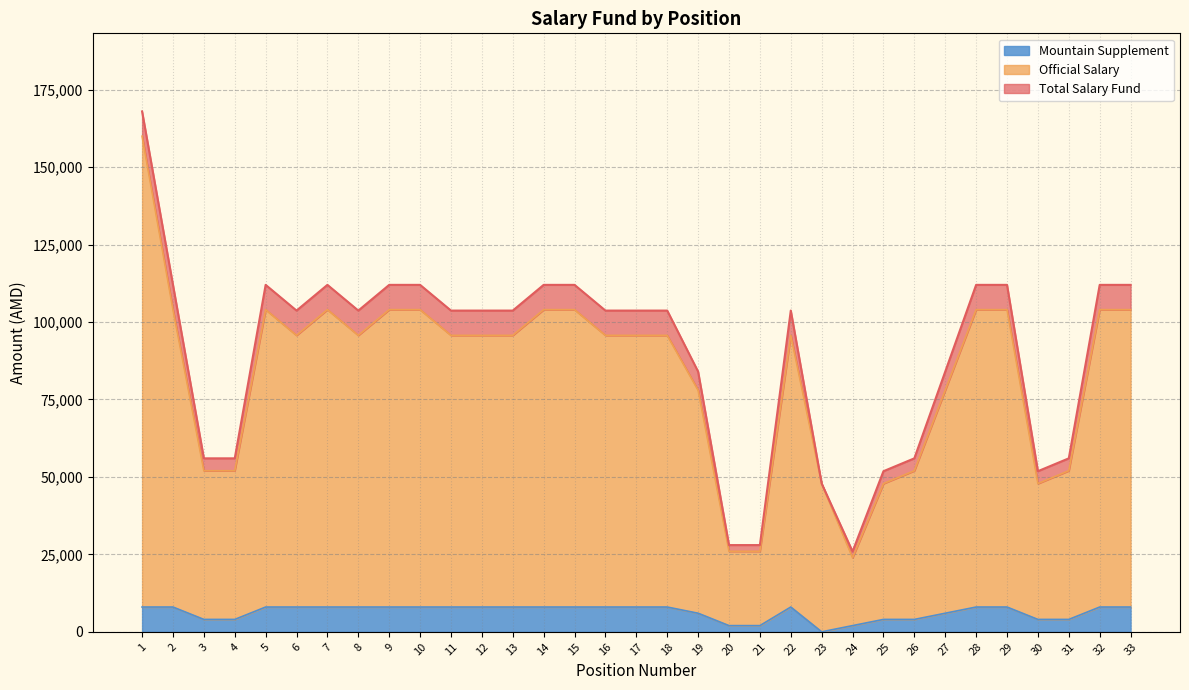

True or false: Mountain Supplement and Total Salary Fund intersect in this chart.

False